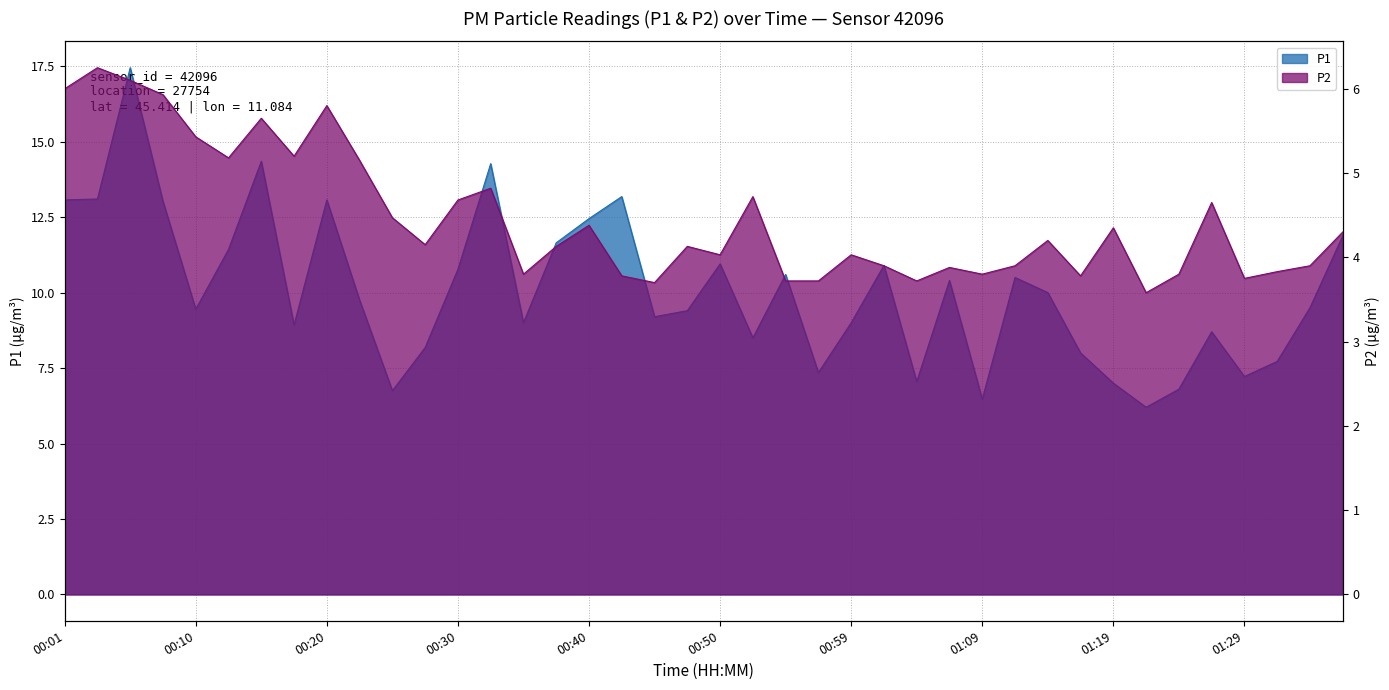

Reading right to left, list all the values displayed in this chart.

P1: 11.9	9.5	7.7	7.2	8.7	6.8	6.2	7.0	8.0	10.0	10.5	6.5	10.4	7.0	10.9	9.0	7.3	10.6	8.5	10.9	9.4	9.2	13.2	12.4	11.7	9.0	14.3	10.8	8.2	6.8	9.8	13.1	8.9	14.3	11.4	9.4	13.0	17.4	13.1	13.1
P2: 4.3	3.9	3.8	3.8	4.7	3.8	3.6	4.3	3.8	4.2	3.9	3.8	3.9	3.7	3.9	4.0	3.7	3.7	4.7	4.0	4.1	3.7	3.8	4.4	4.1	3.8	4.8	4.7	4.2	4.5	5.2	5.8	5.2	5.7	5.2	5.4	5.9	6.1	6.2	6.0